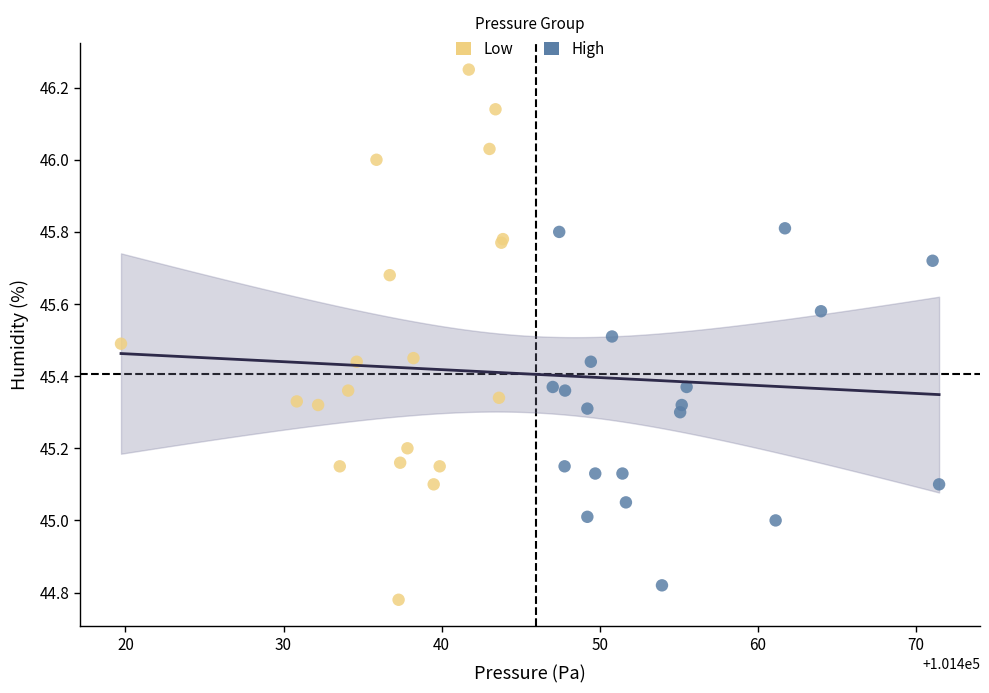

Which series has the widest spread of Y values?

Low